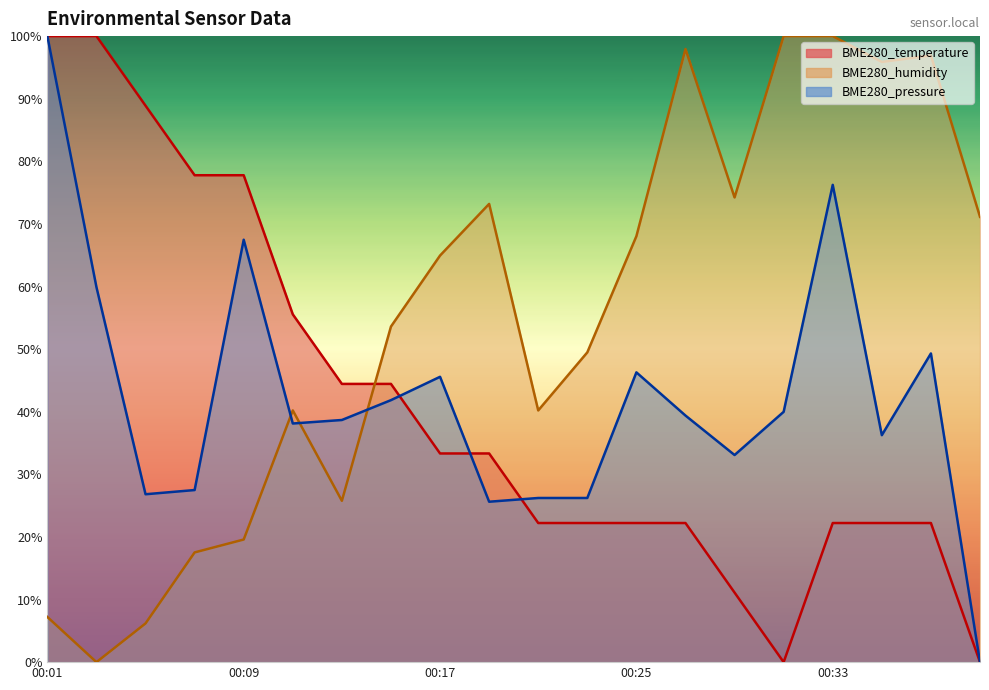

What is the approximate value of BME280_humidity at 00:31?

100.0